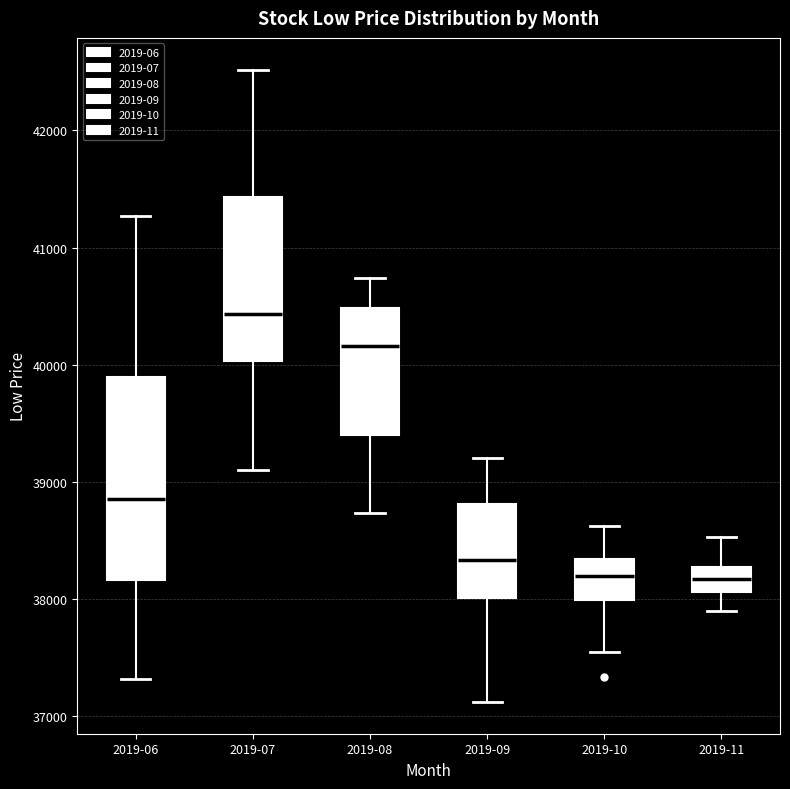

Comparing the boxes themselves (not the whiskers), which one is the tallest?

2019-06